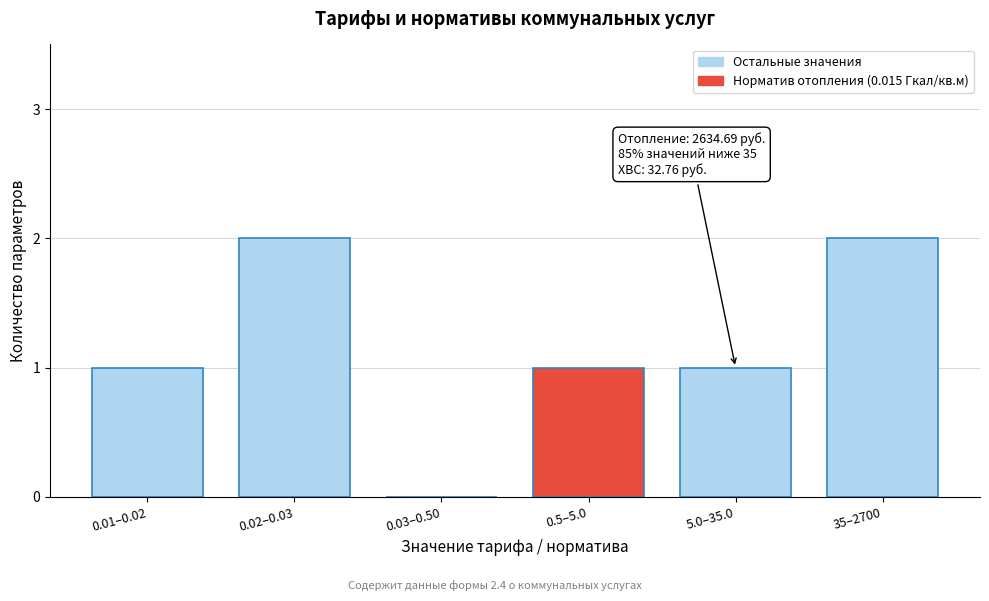

Reading right to left, extract all data points from this chart.

35–2700=2	5.0–35.0=1	0.5–5.0=1	0.03–0.50=0	0.02–0.03=2	0.01–0.02=1